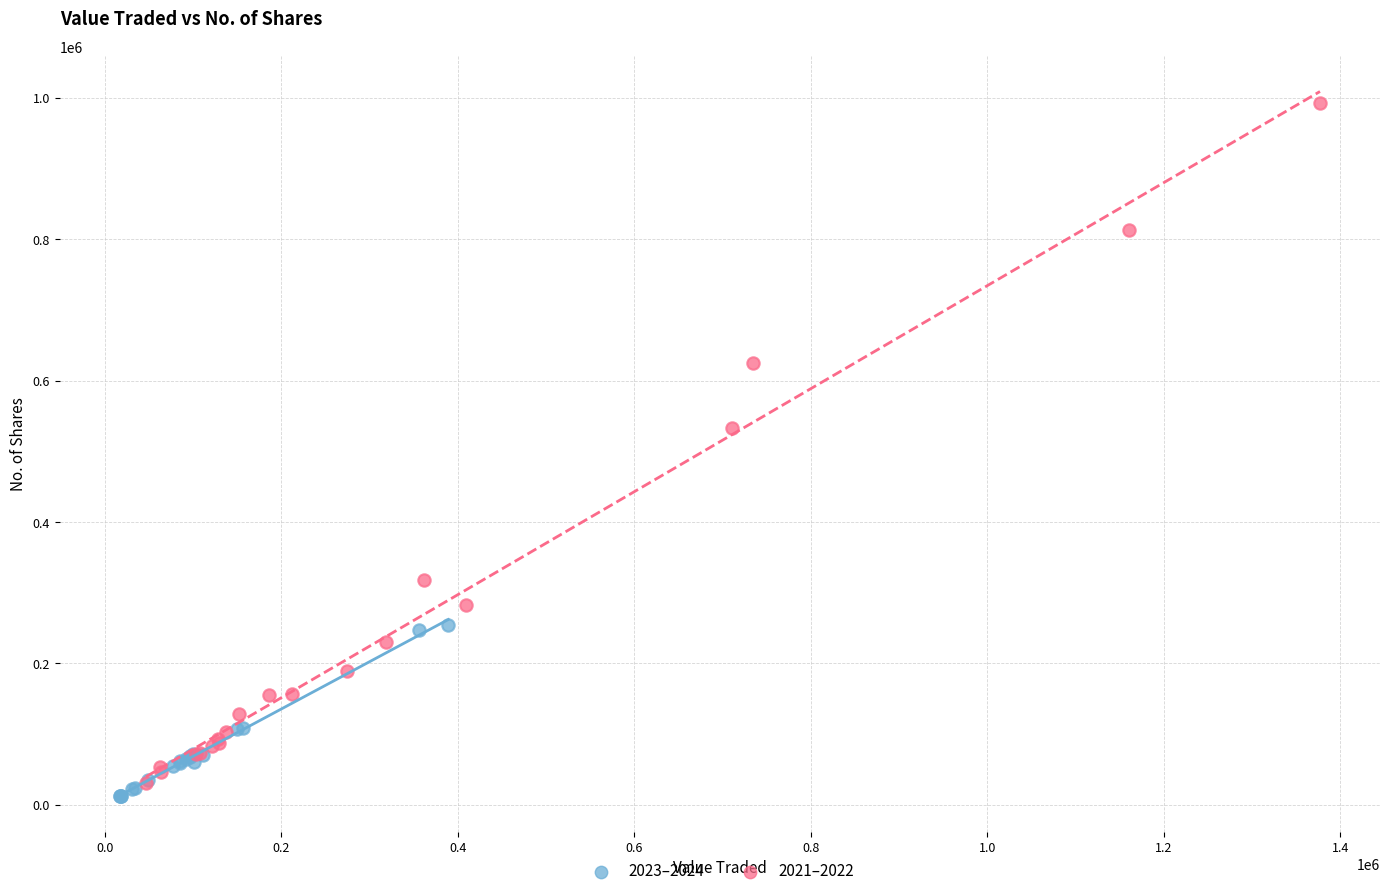

Which series reaches the maximum Y coordinate?

2021–2022